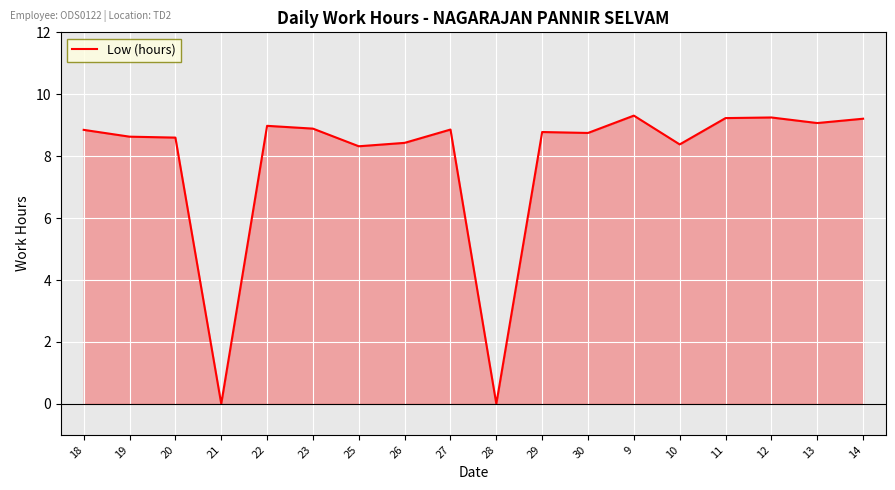

What is the label of the 11th point from the right?

26